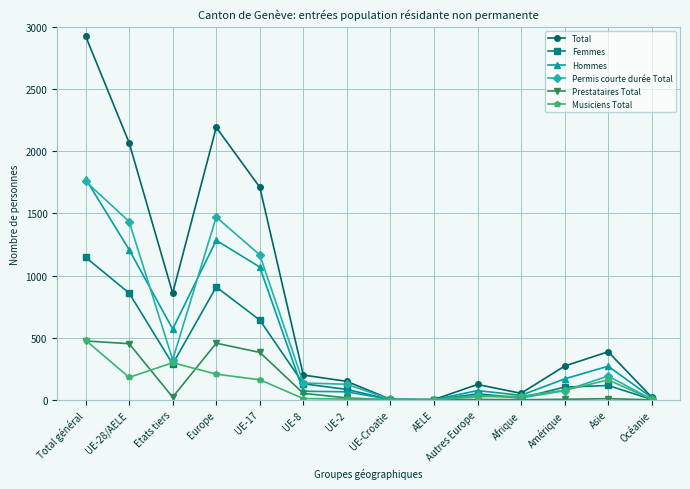

How many data points in Prestataires Total are less than 16?

7